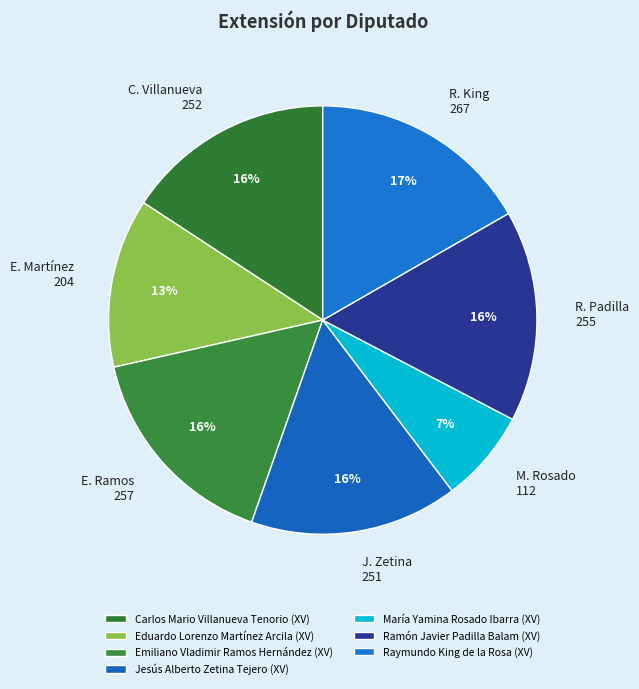

What is the total percentage of Raymundo King de la Rosa (XV) and Emiliano Vladimir Ramos Hernández (XV)?

32.8%